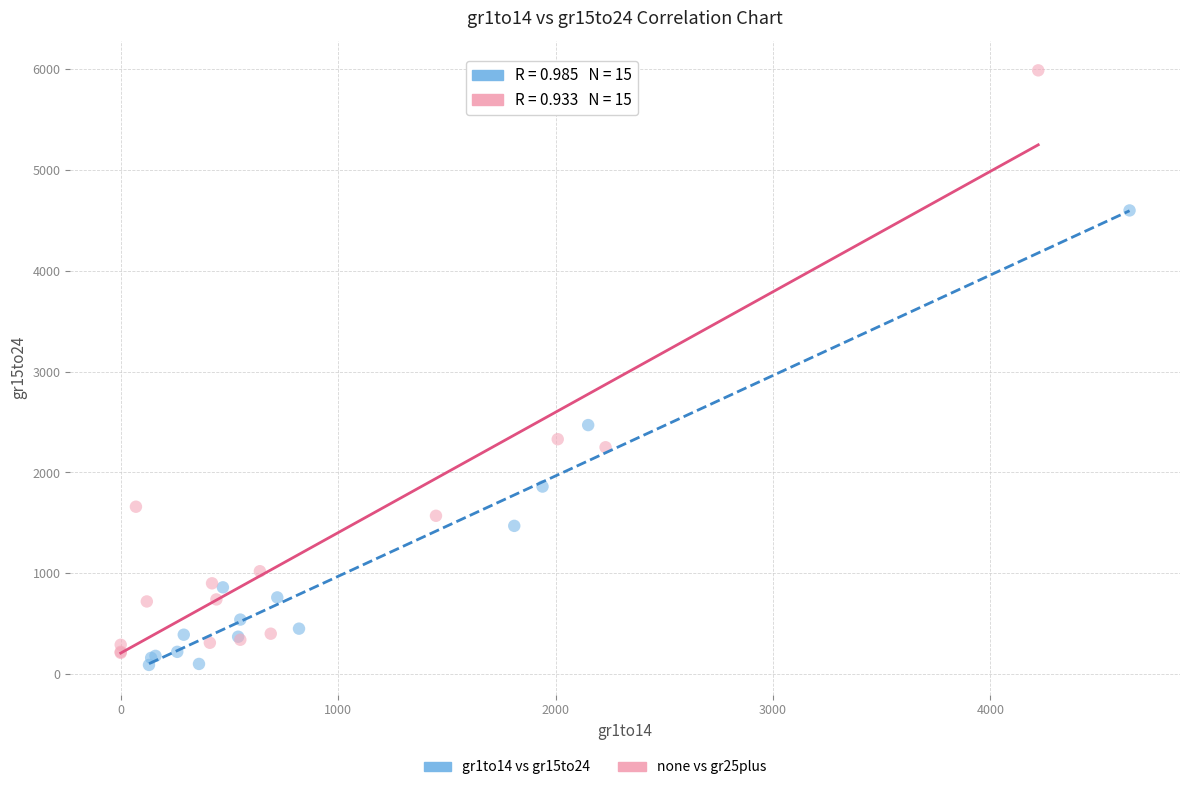

Which series reaches the maximum Y coordinate?

none vs gr25plus